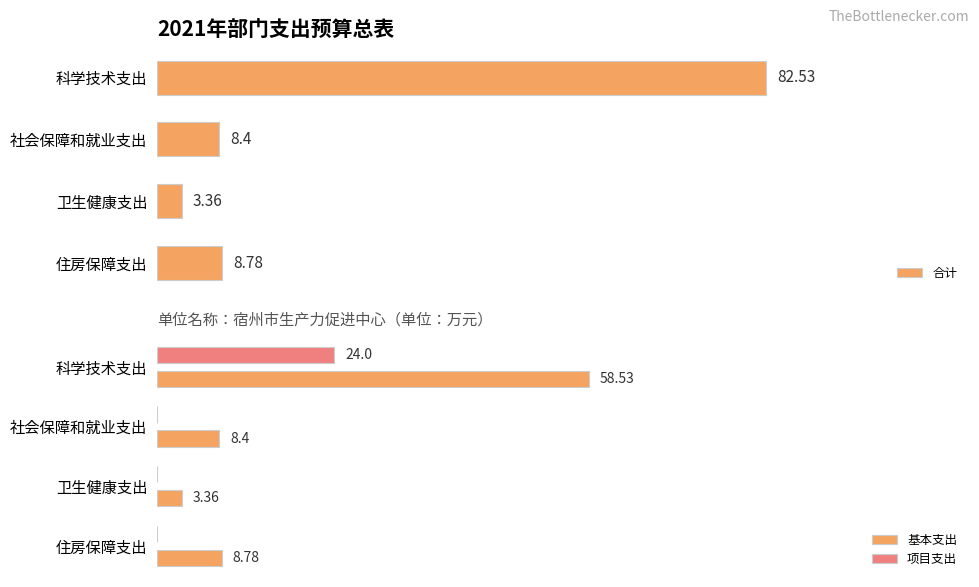

Rank the series by their average value, from highest to lowest.

合计, 基本支出, 项目支出